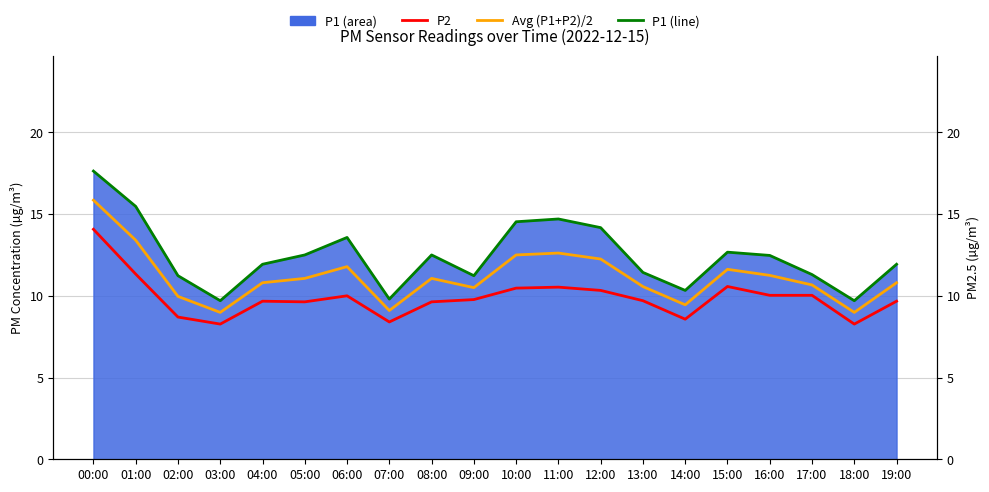

Reading right to left, list all the values displayed in this chart.

P2: 19:00=9.7	18:00=8.3	17:00=10.0	16:00=10.0	15:00=10.6	14:00=8.6	13:00=9.7	12:00=10.3	11:00=10.5	10:00=10.5	09:00=9.8	08:00=9.6	07:00=8.4	06:00=10.0	05:00=9.6	04:00=9.7	03:00=8.3	02:00=8.7	01:00=11.3	00:00=14.1
Avg (P1+P2)/2: 19:00=10.8	18:00=9.0	17:00=10.7	16:00=11.2	15:00=11.6	14:00=9.4	13:00=10.6	12:00=12.2	11:00=12.6	10:00=12.5	09:00=10.5	08:00=11.1	07:00=9.1	06:00=11.8	05:00=11.1	04:00=10.8	03:00=9.0	02:00=10.0	01:00=13.4	00:00=15.8
P1 (line): 19:00=11.9	18:00=9.7	17:00=11.3	16:00=12.5	15:00=12.7	14:00=10.3	13:00=11.4	12:00=14.2	11:00=14.7	10:00=14.5	09:00=11.2	08:00=12.5	07:00=9.8	06:00=13.6	05:00=12.5	04:00=11.9	03:00=9.7	02:00=11.2	01:00=15.5	00:00=17.6